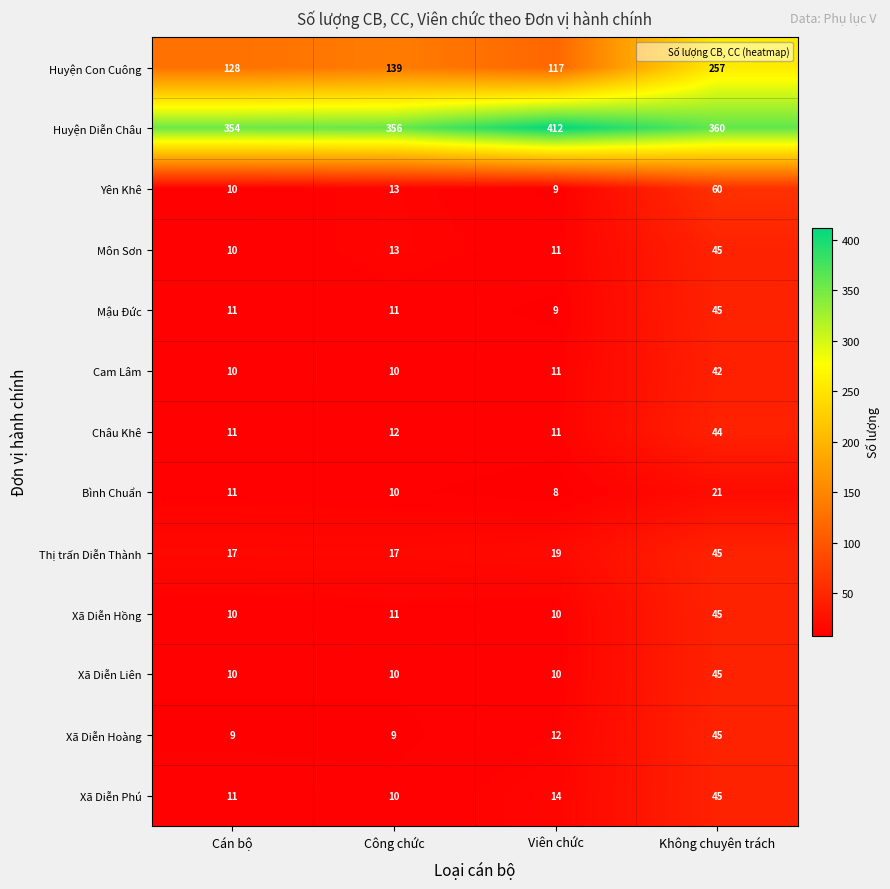

What value does the Môn Sơn series have at Viên chức, to the nearest 10?

10